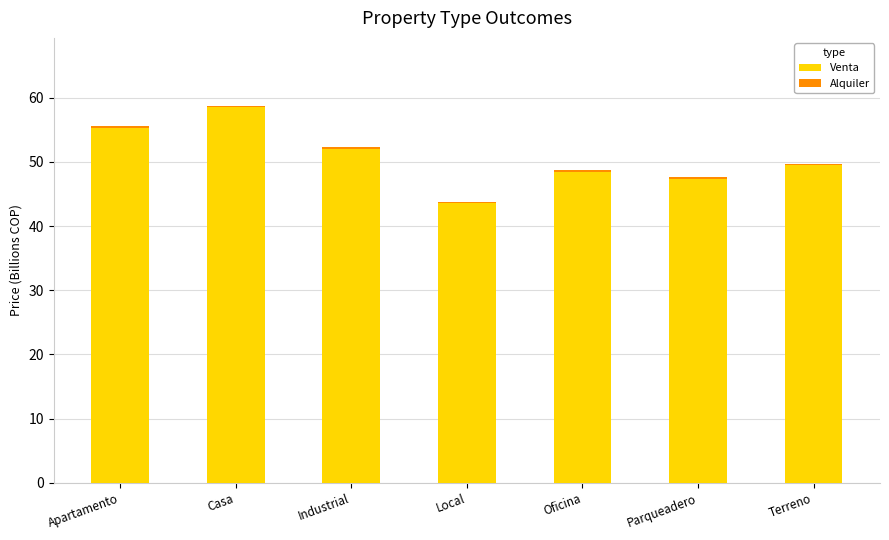

At which label does Venta first exceed 49?

Apartamento